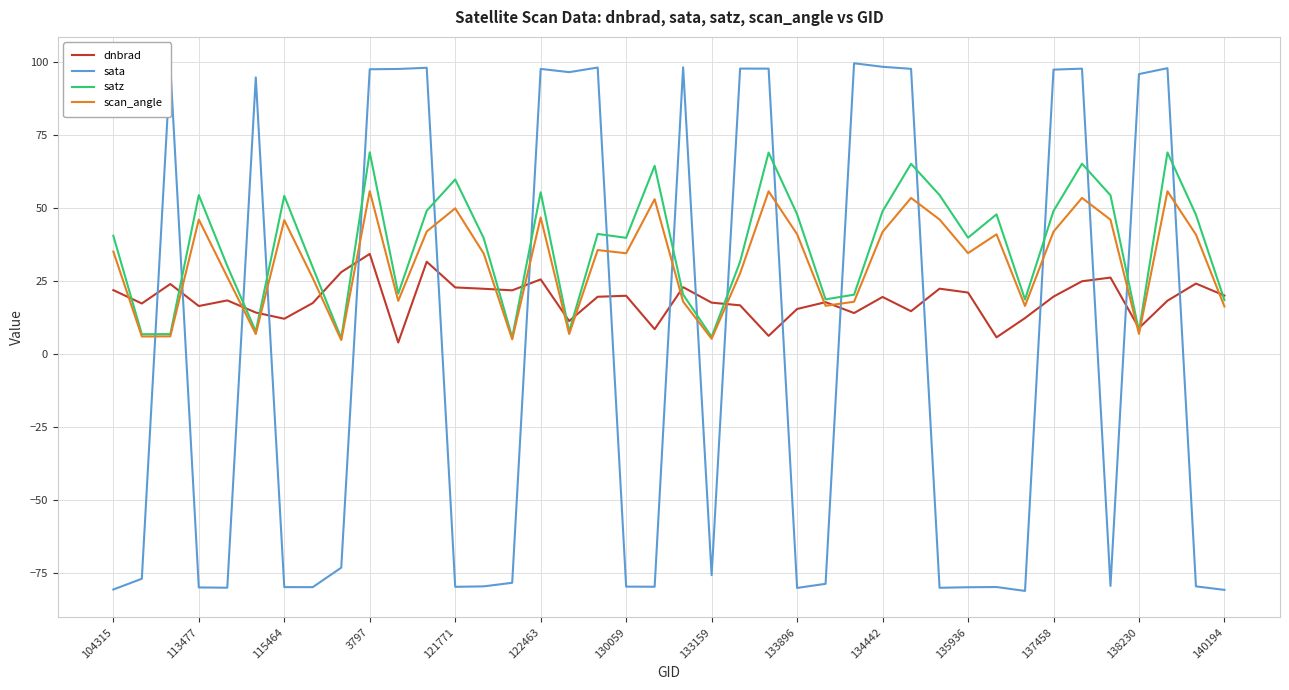

How many categories are shown in the chart?

40